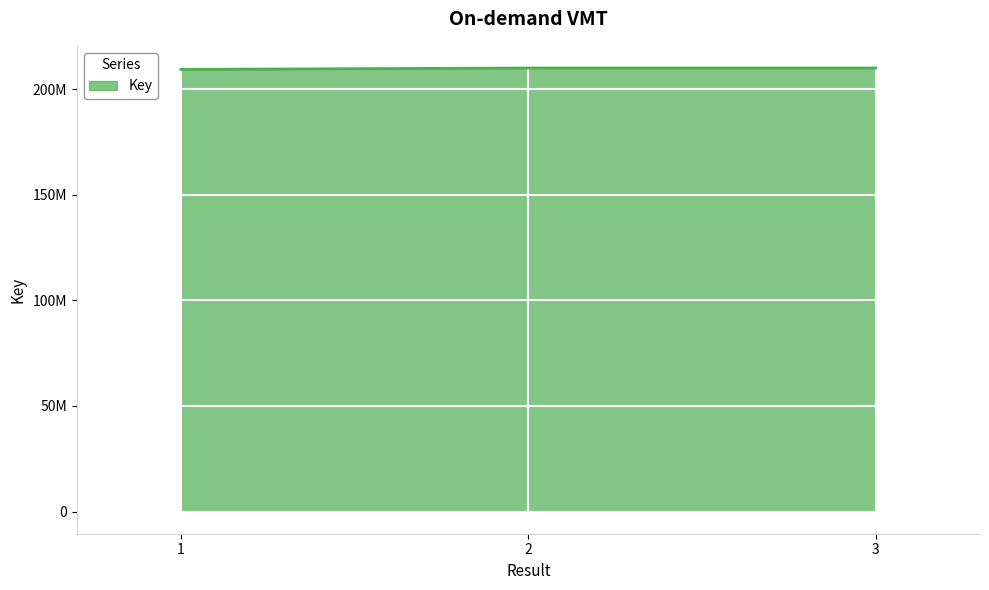

Does the chart have visible grid lines?

Yes